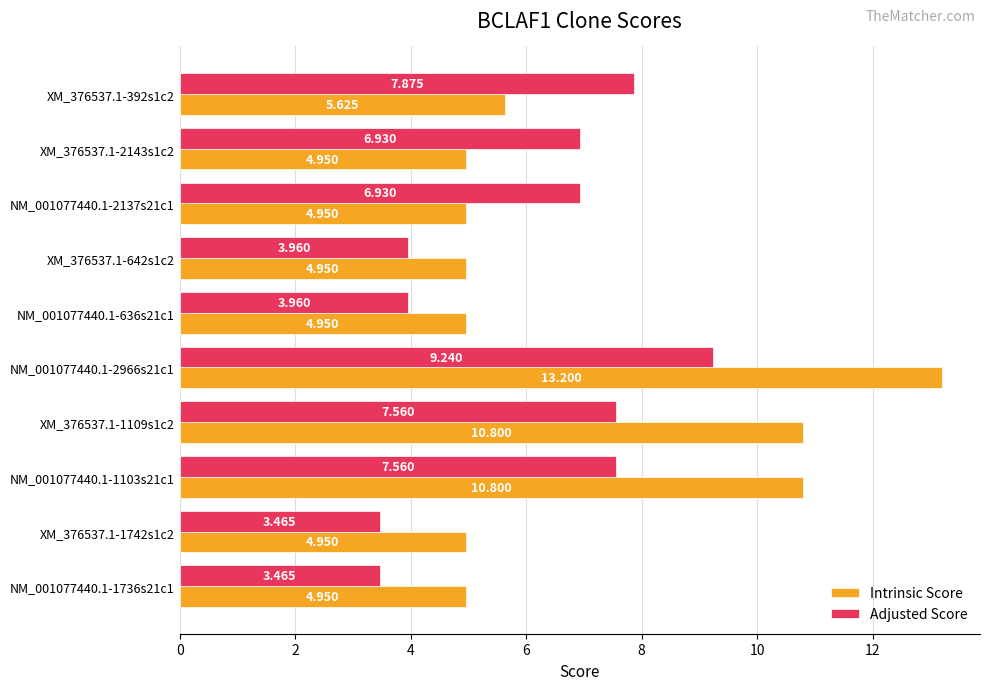

Is the value of Intrinsic Score at NM_001077440.1-1736s21c1 greater than the value of Adjusted Score at NM_001077440.1-1103s21c1?

No